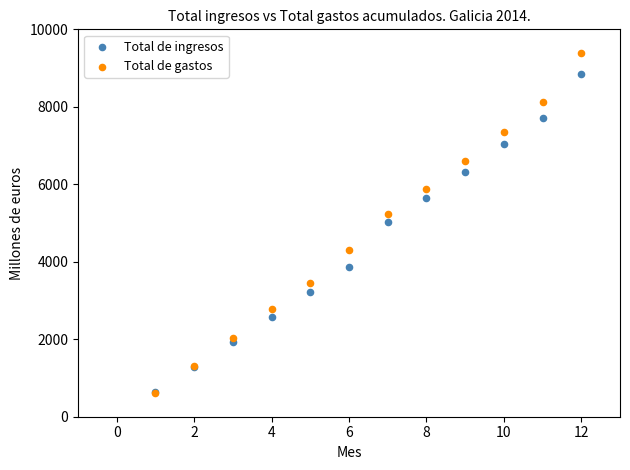

In the Total de ingresos series, what Y value is closest to 4749?

5024